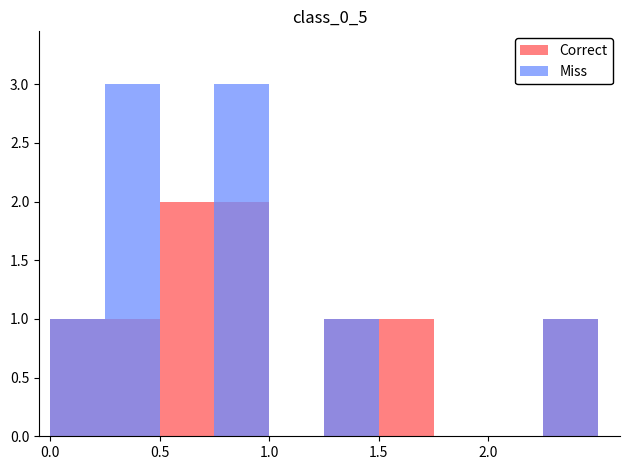

How many data points does each series have?

10